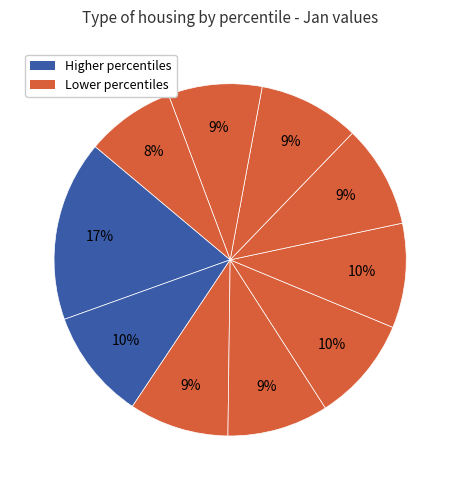

Count the number of slices in the pie.

10